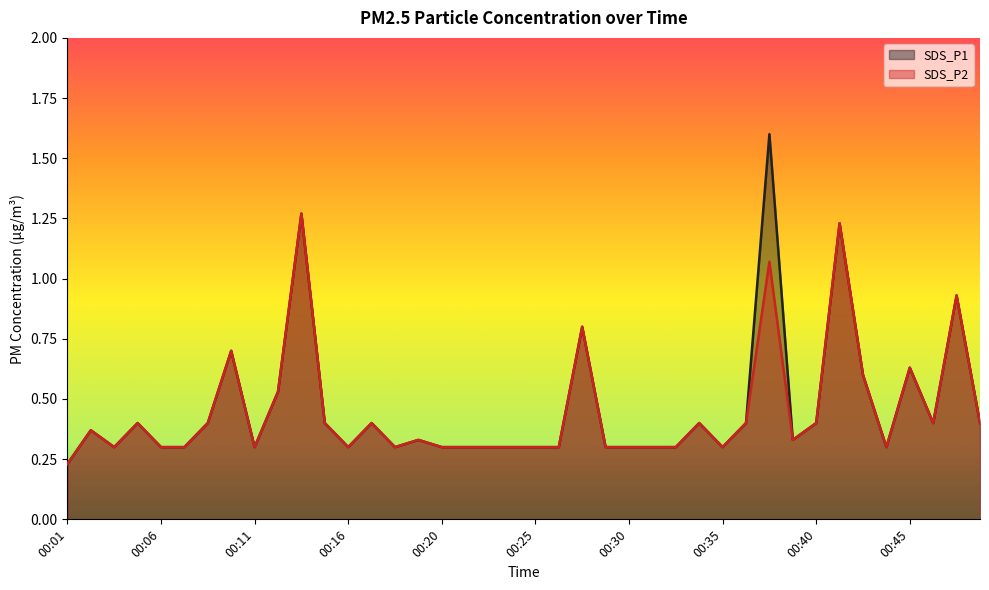

At how many categories does at least one series exceed 1?

3